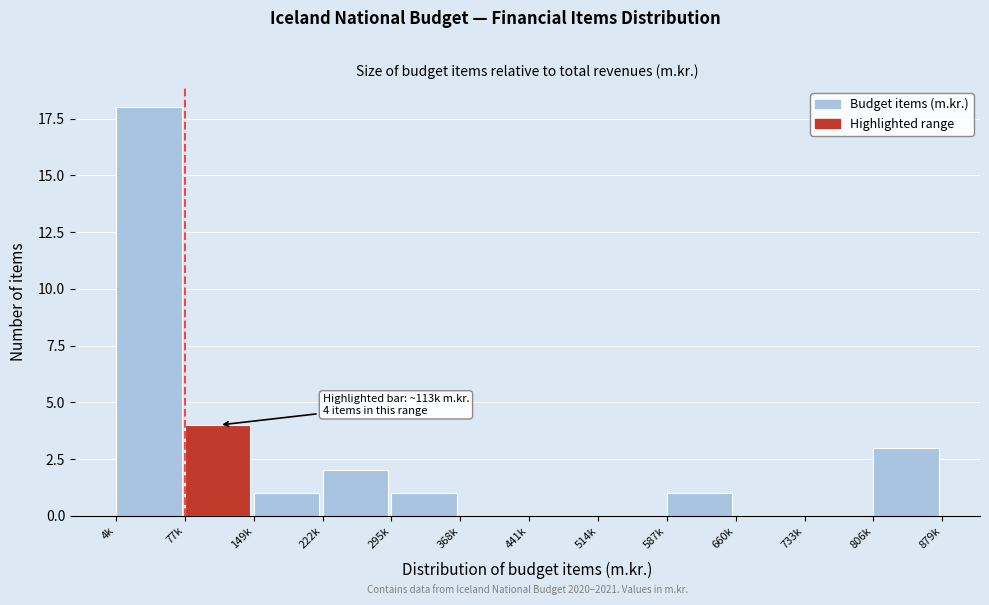

Reading left to right, list all the values displayed in this chart.

4k=18	77k=4	149k=1	222k=2	295k=1	368k=0	441k=0	514k=0	587k=1	660k=0	733k=0	806k=3